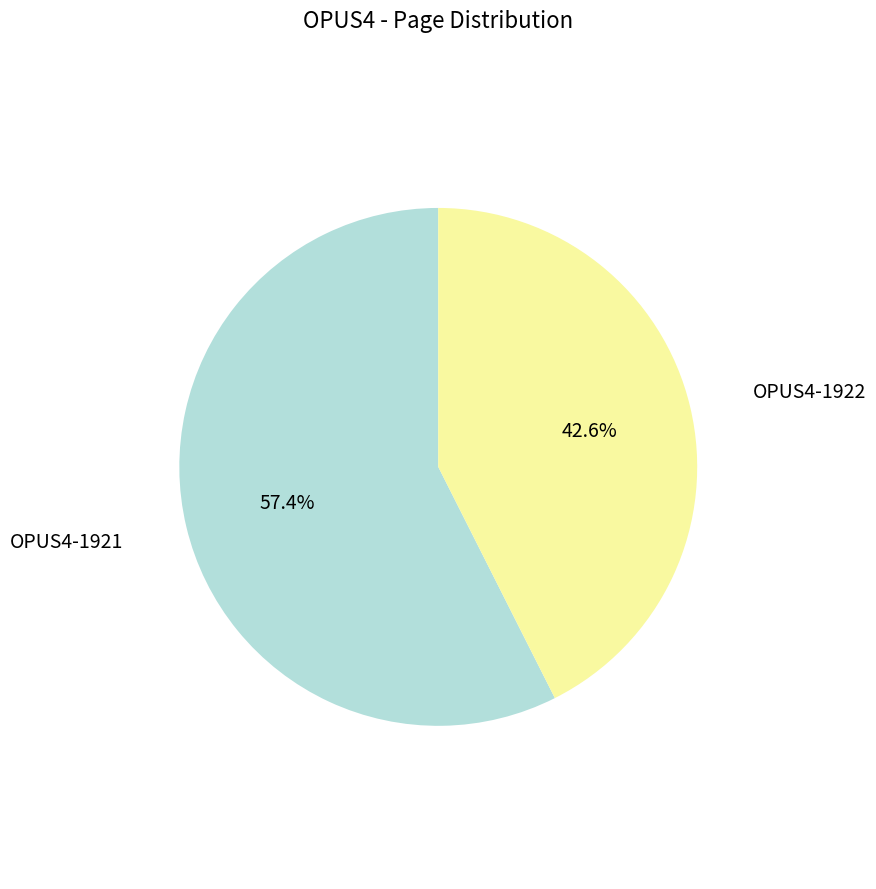

Rank the categories by value from lowest to highest.

OPUS4-1922, OPUS4-1921